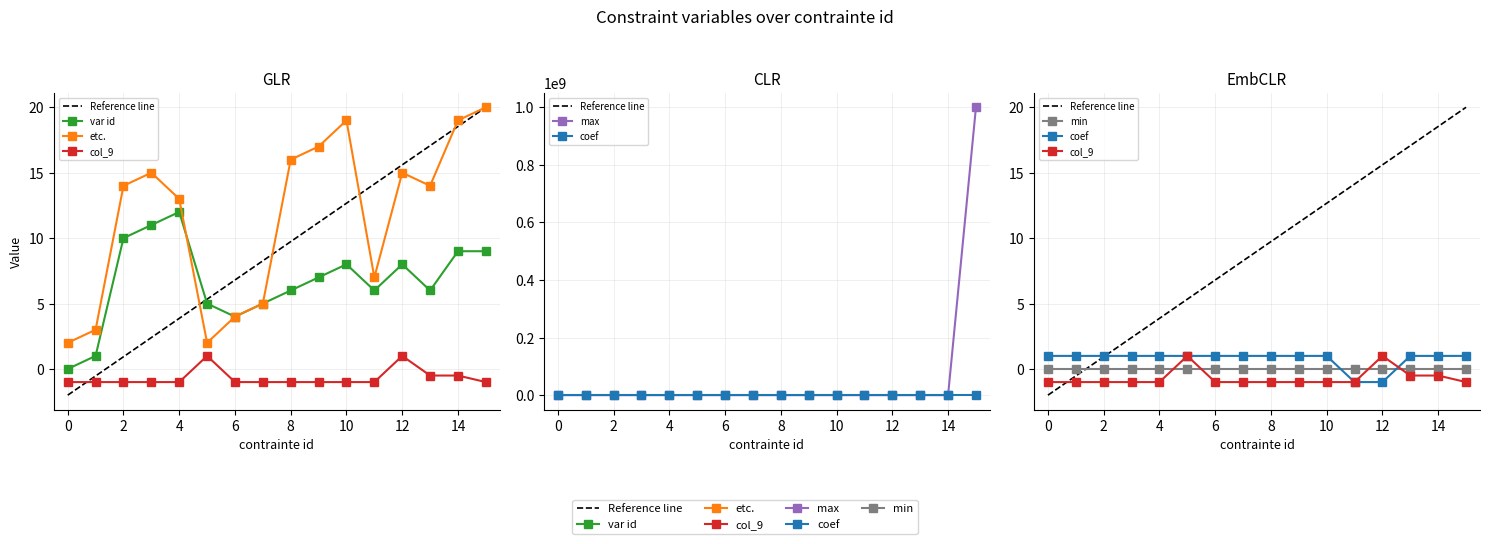

Between 0 and 13, which series saw the biggest shift?

etc.